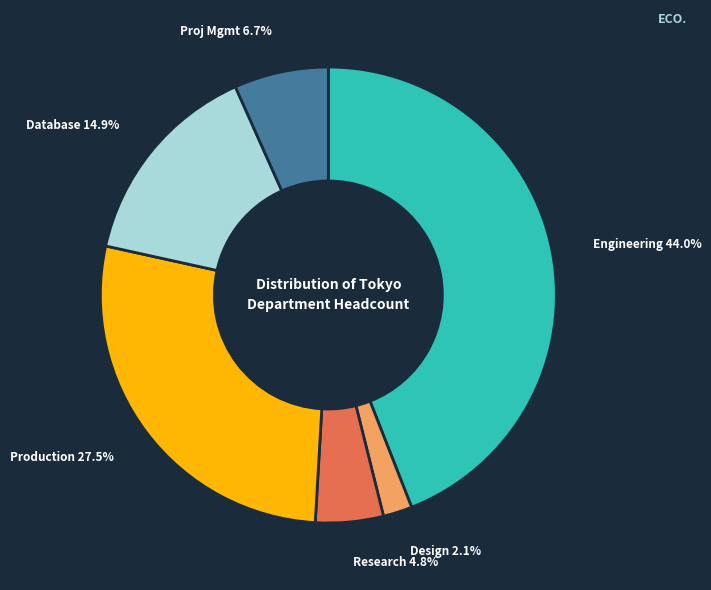

Is there any slice that represents more than half of the pie?

No